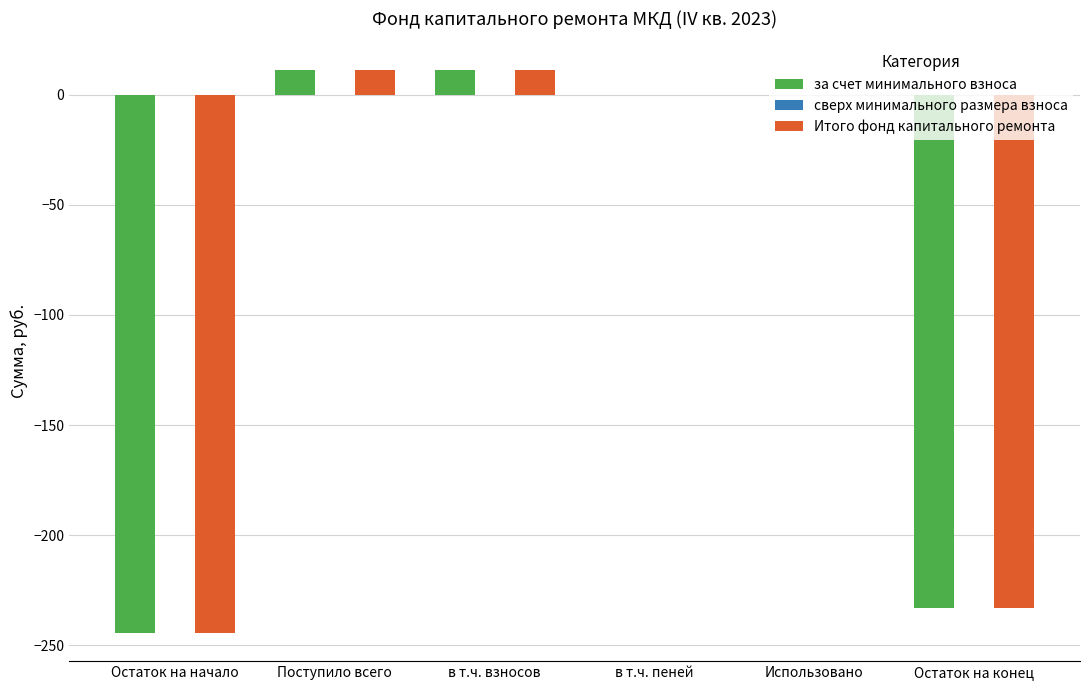

Is the value of за счет минимального взноса at в т.ч. взносов greater than the value of Итого фонд капитального ремонта at Остаток на конец?

Yes